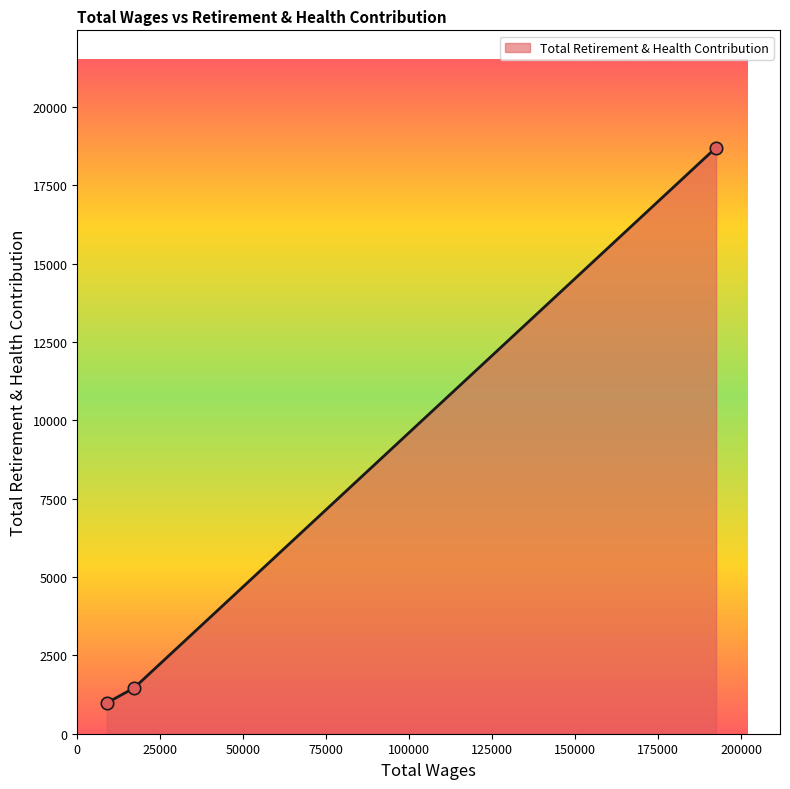

What is the minimum value shown in the chart?

981